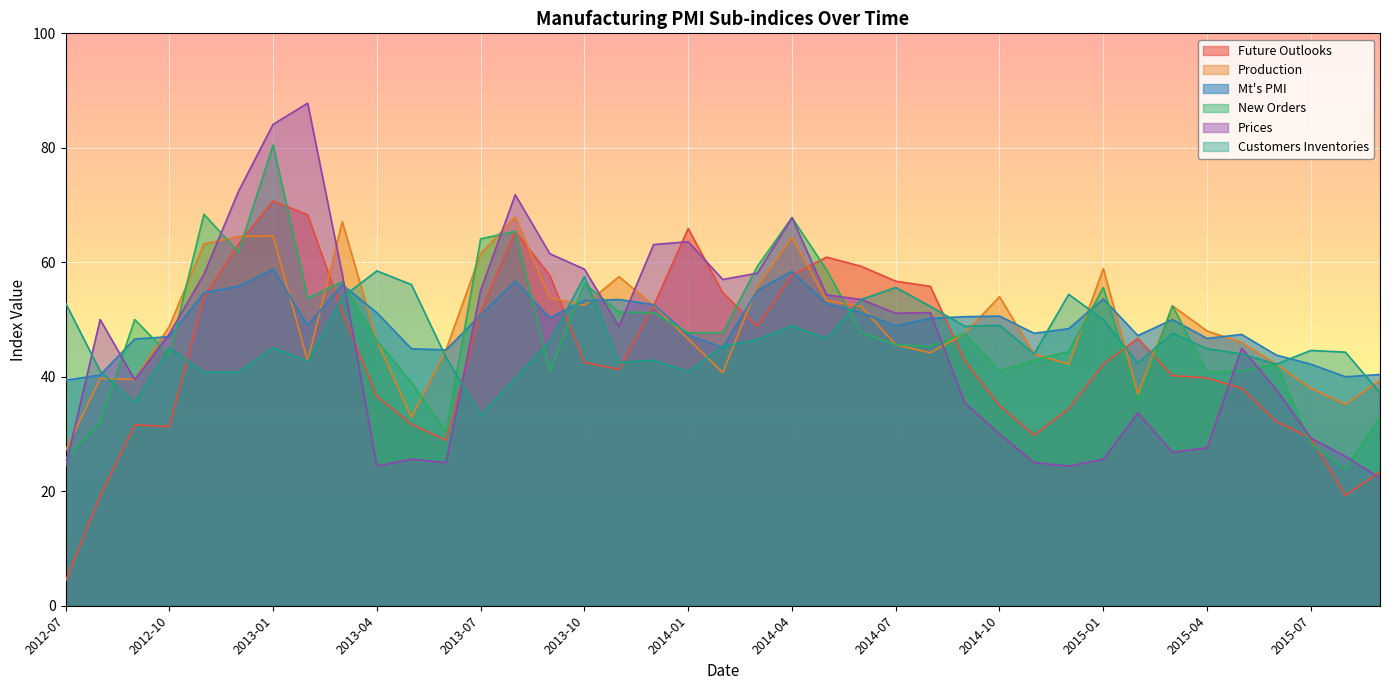

What is the difference between the second highest and minimum values in the Mt's PMI series?

19.0